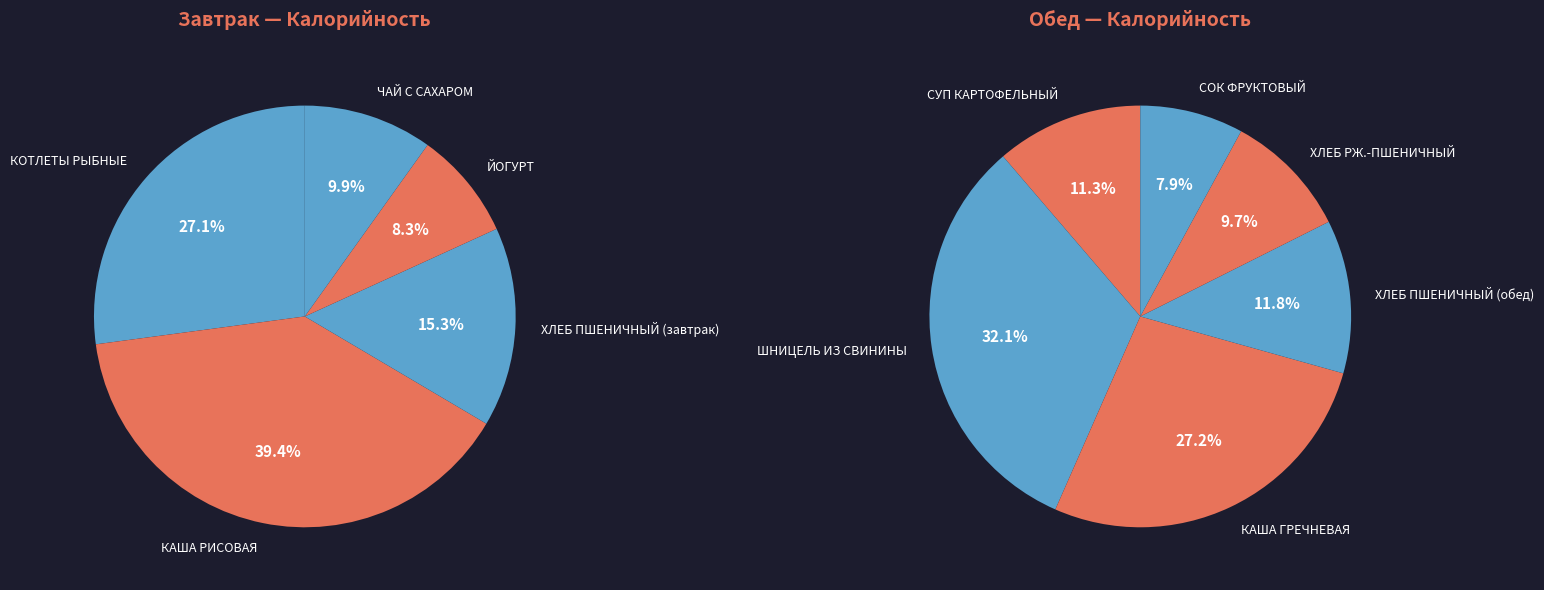

Is there any slice that represents more than half of the pie?

No